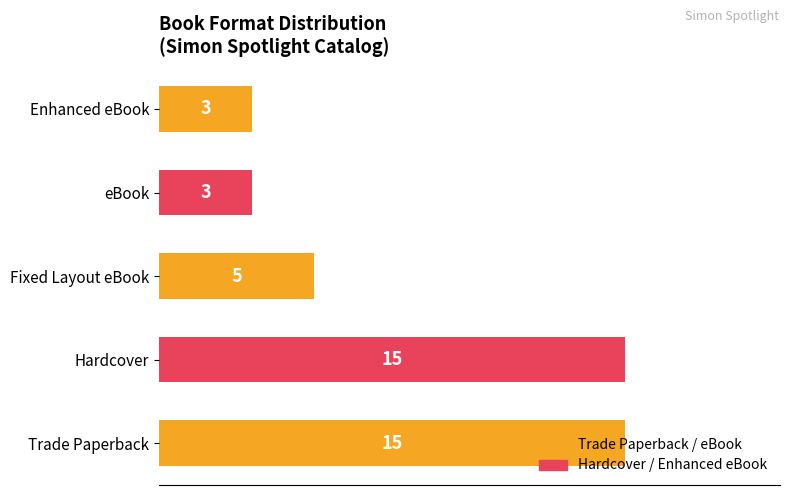

How many data points are less than 5?

2